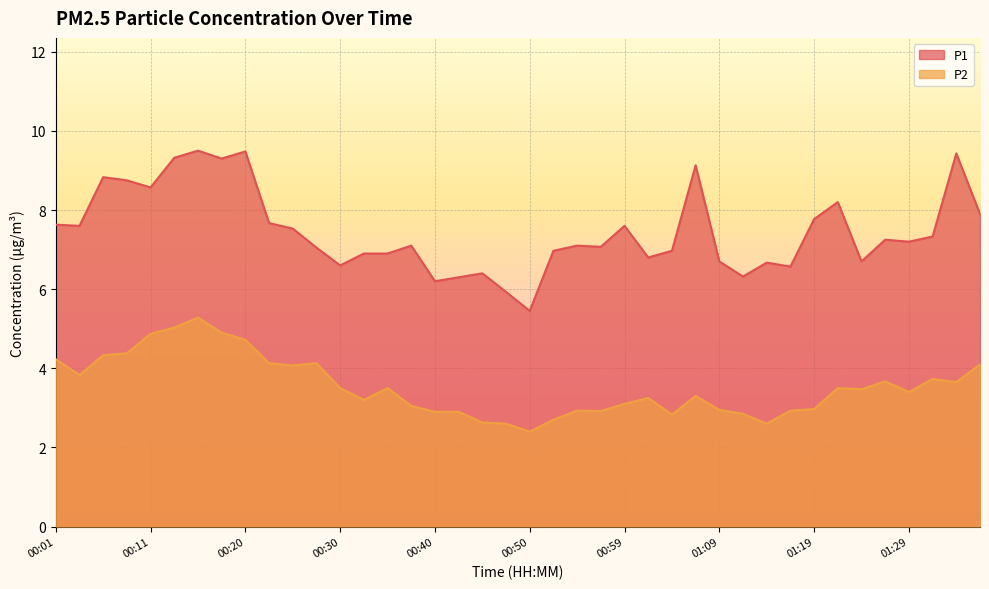

True or false: P2 has a value of 1.2 at 00:16.

False